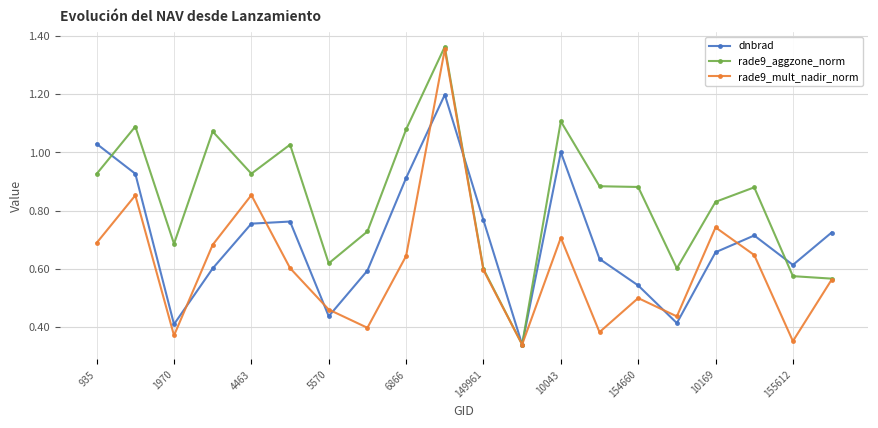

Which series has the largest total across all categories?

rade9_aggzone_norm